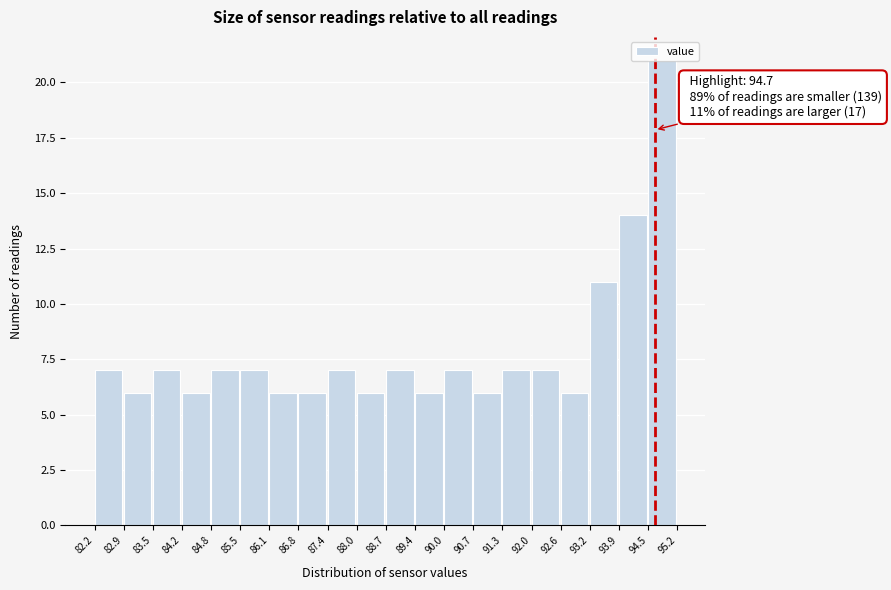

Over which range of the x-axis is the bar tallest?

94.5 to 95.2